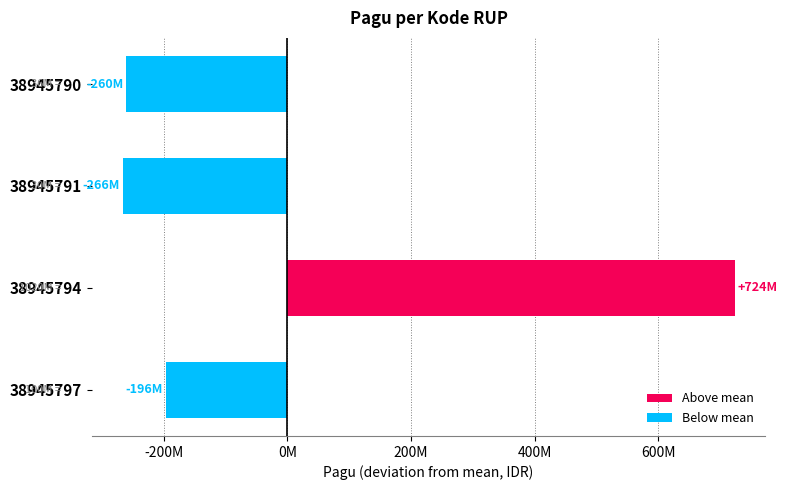

Rank the categories by value from highest to lowest.

38945794, 38945797, 38945790, 38945791